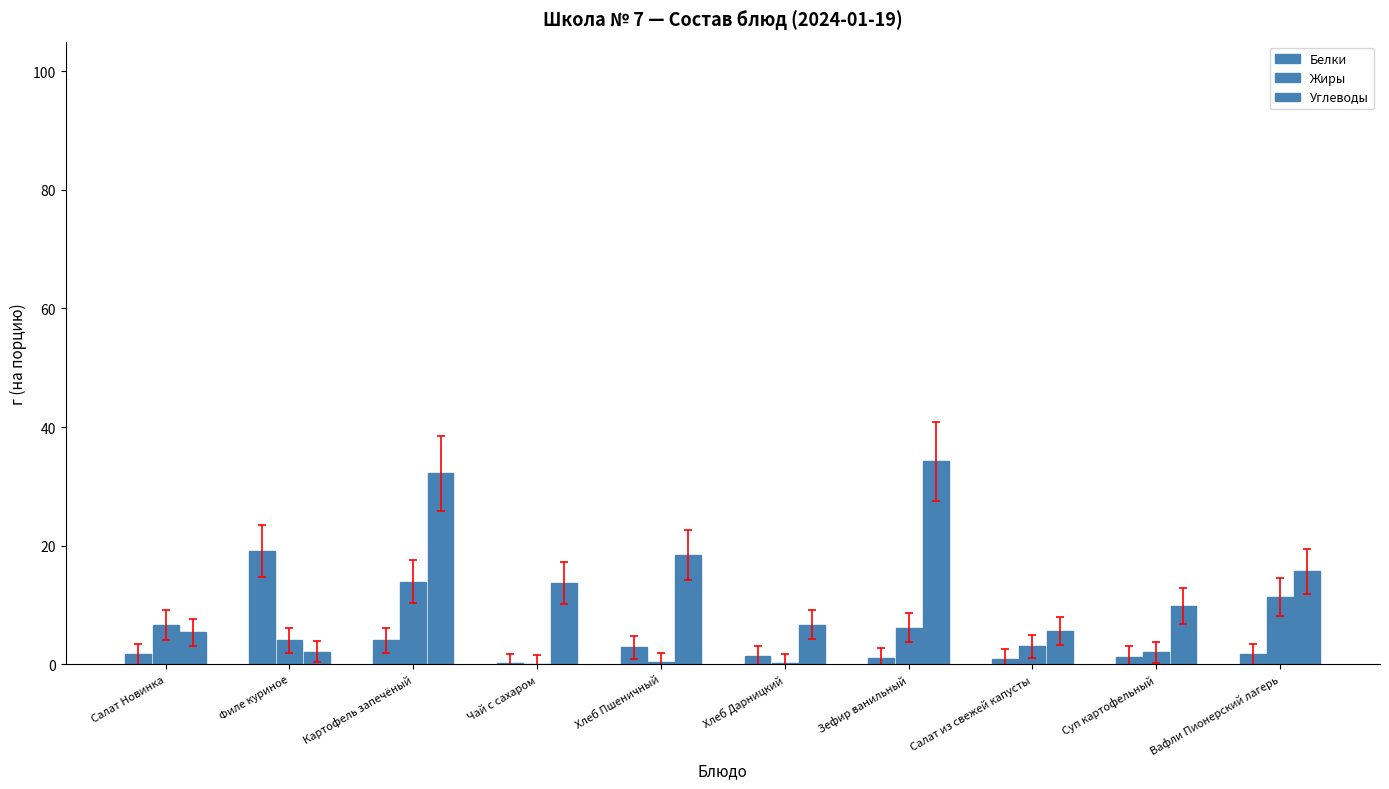

At which label does Жиры first exceed 4?

Салат Новинка